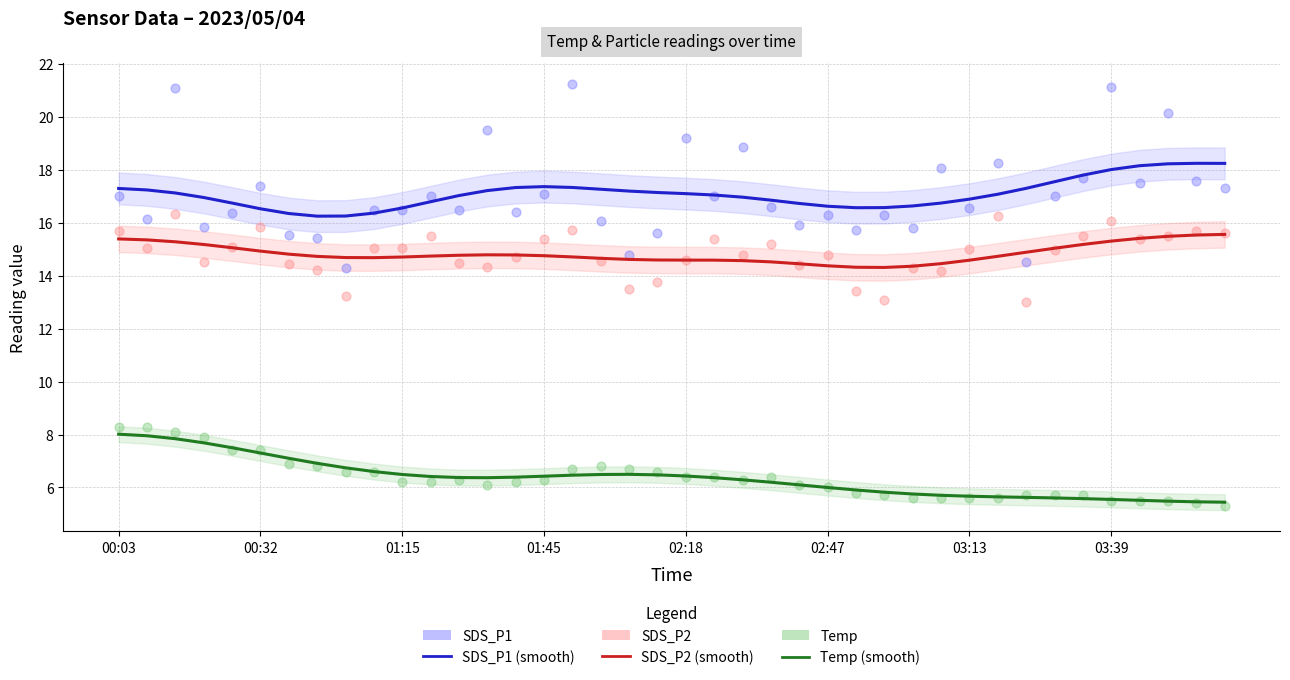

Which series contains the lowest Y value?

Temp